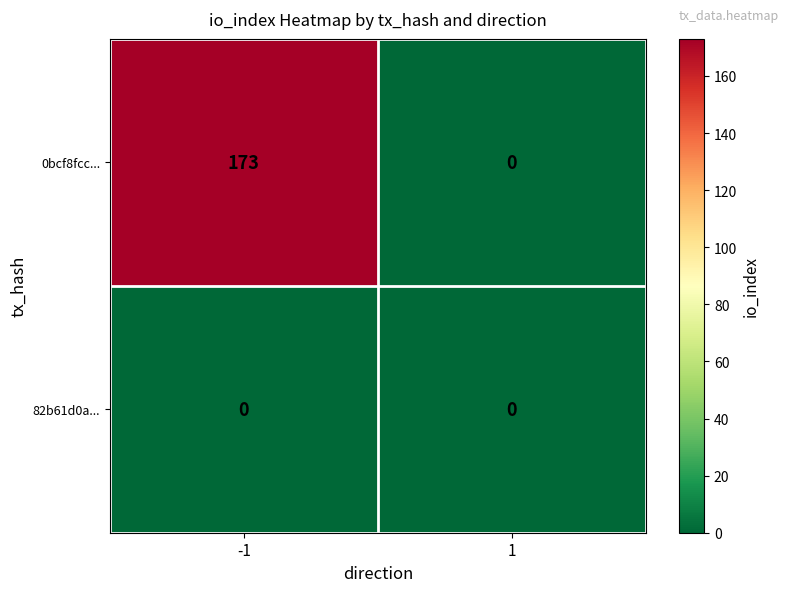

Reading left to right, list all the values displayed in this chart.

0bcf8fcc...: 173	0
82b61d0a...: 0	0